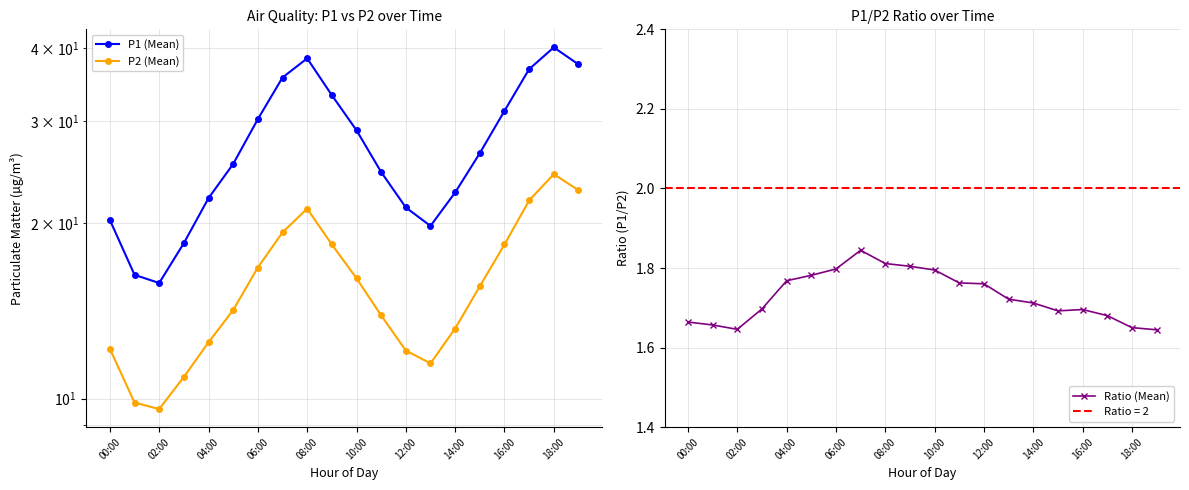

Which category has the lowest value across all series?

19